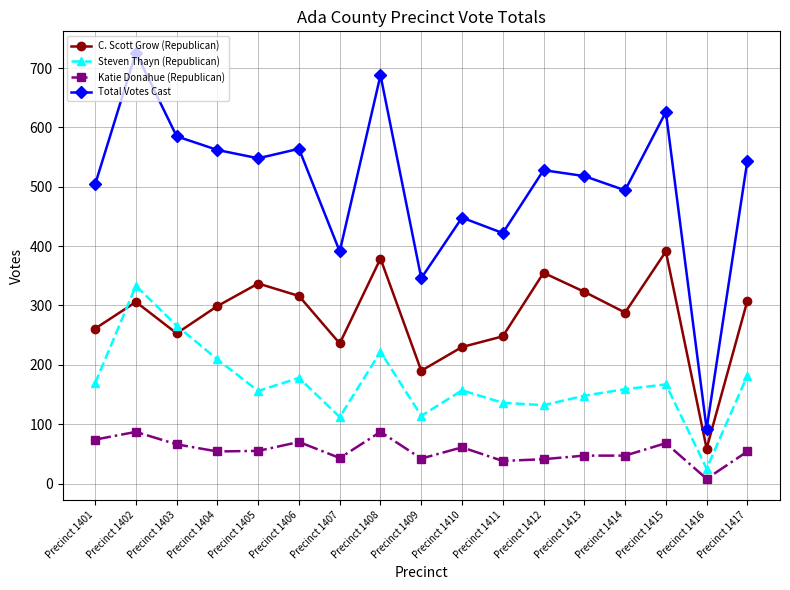

Rank the series by their maximum value, from lowest to highest.

Katie Donahue (Republican), Steven Thayn (Republican), C. Scott Grow (Republican), Total Votes Cast